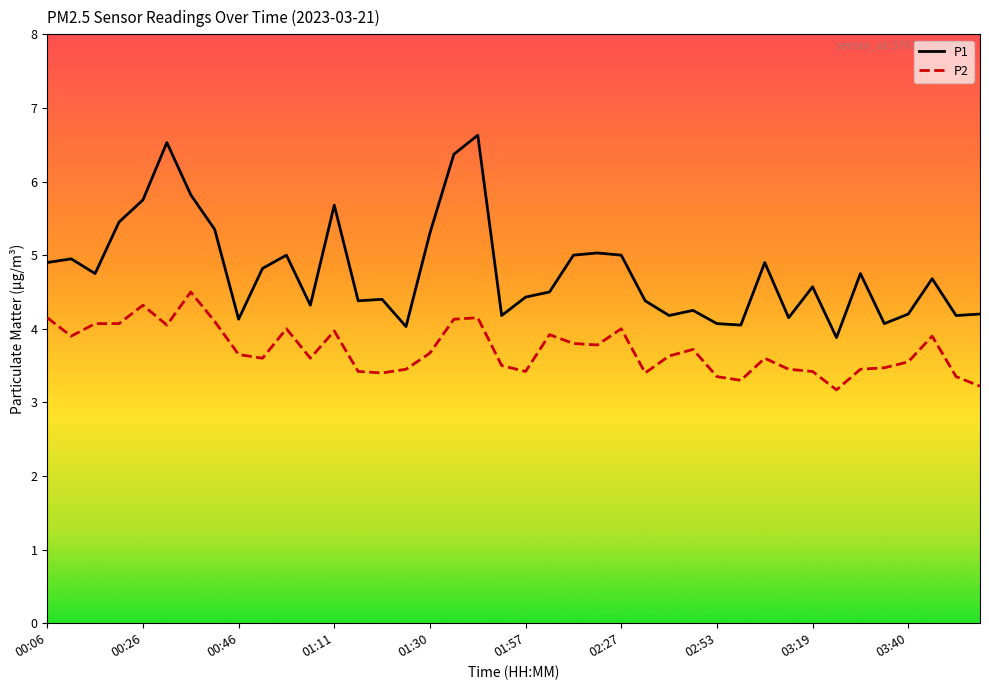

Which series has the largest total across all categories?

P1